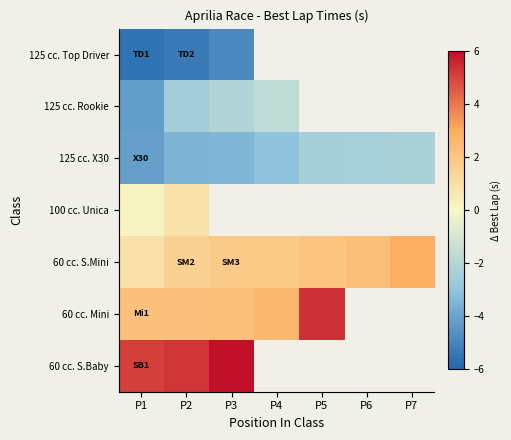

How many values in the 125 cc. X30 series are below -3?

4